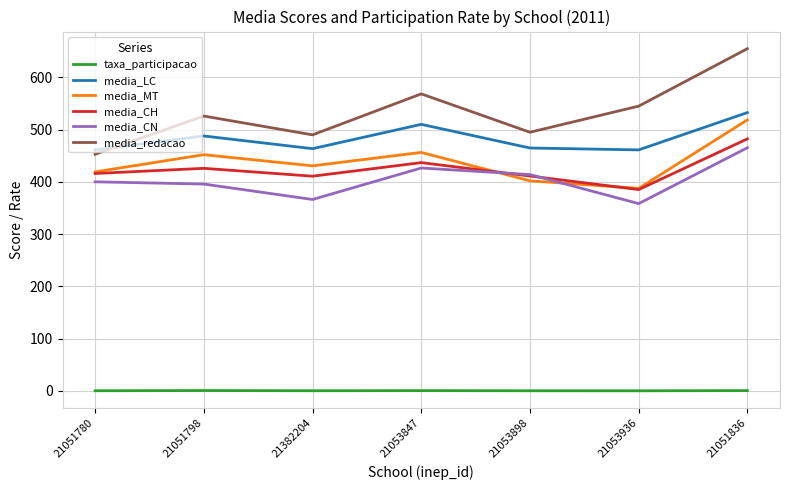

The value of taxa_participacao at 21382204 is 0.2. True or false?

True